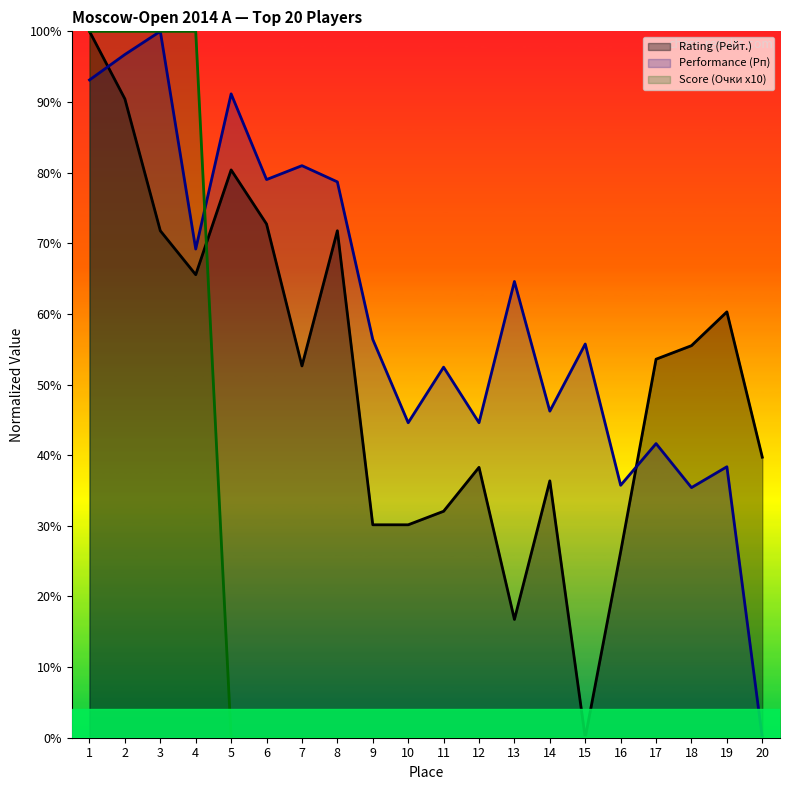

At which category is the sum across all series the highest?

1